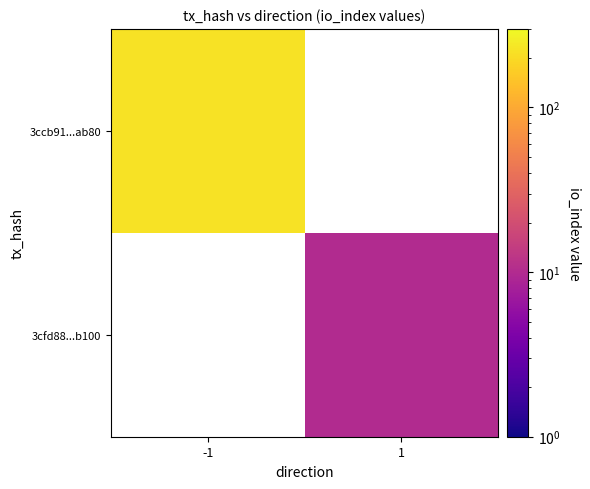

List the series in order of their overall mean, lowest first.

3ccb91...ab80, 3cfd88...b100